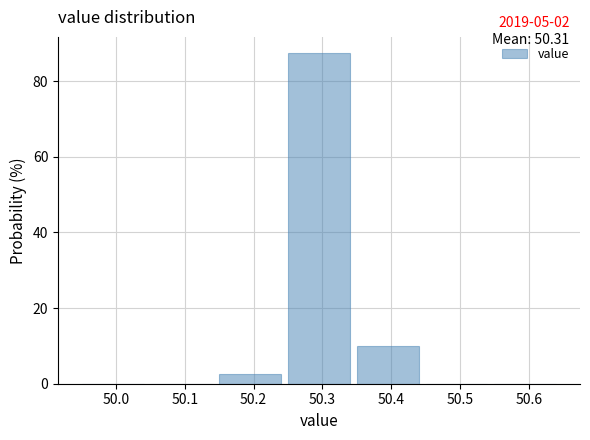

Which range on the x-axis has the tallest bar?

50.25 to 50.35